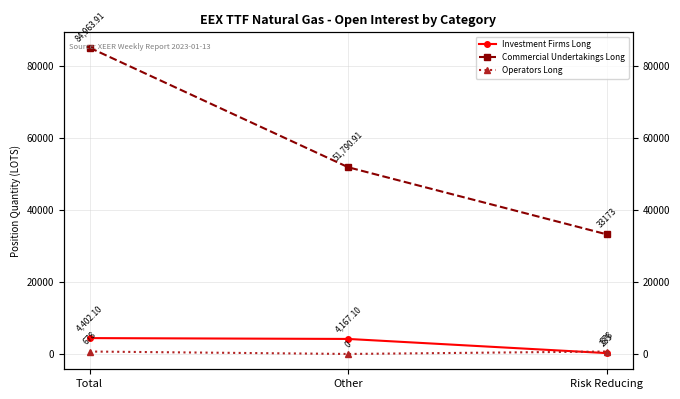

Which series has the widest spread of values?

Commercial Undertakings Long